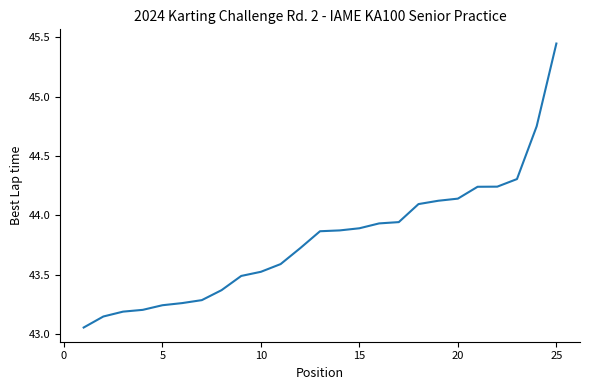

What is the difference between the second highest and minimum values?

1.7